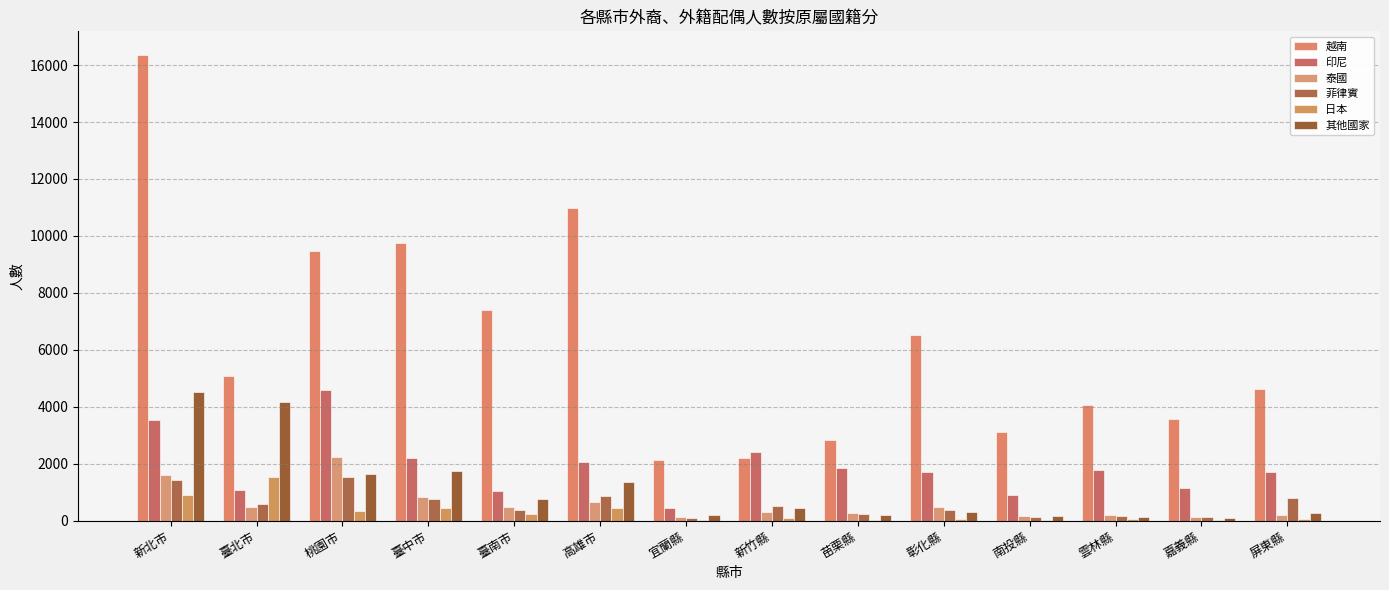

Does the chart contain stacked bars?

No